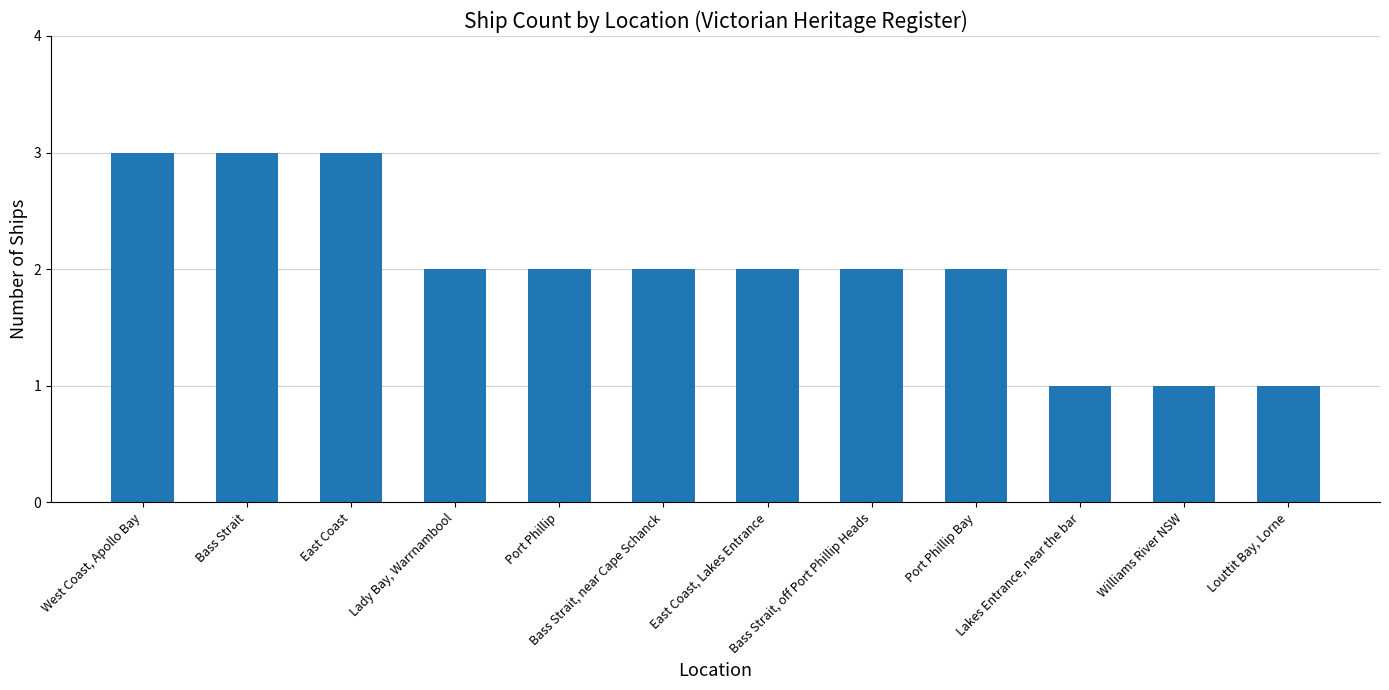

Reading left to right, what are all the values shown in this chart?

West Coast, Apollo Bay=3	Bass Strait=3	East Coast=3	Lady Bay, Warrnambool=2	Port Phillip=2	Bass Strait, near Cape Schanck=2	East Coast, Lakes Entrance=2	Bass Strait, off Port Phillip Heads=2	Port Phillip Bay=2	Lakes Entrance, near the bar=1	Williams River NSW=1	Louttit Bay, Lorne=1